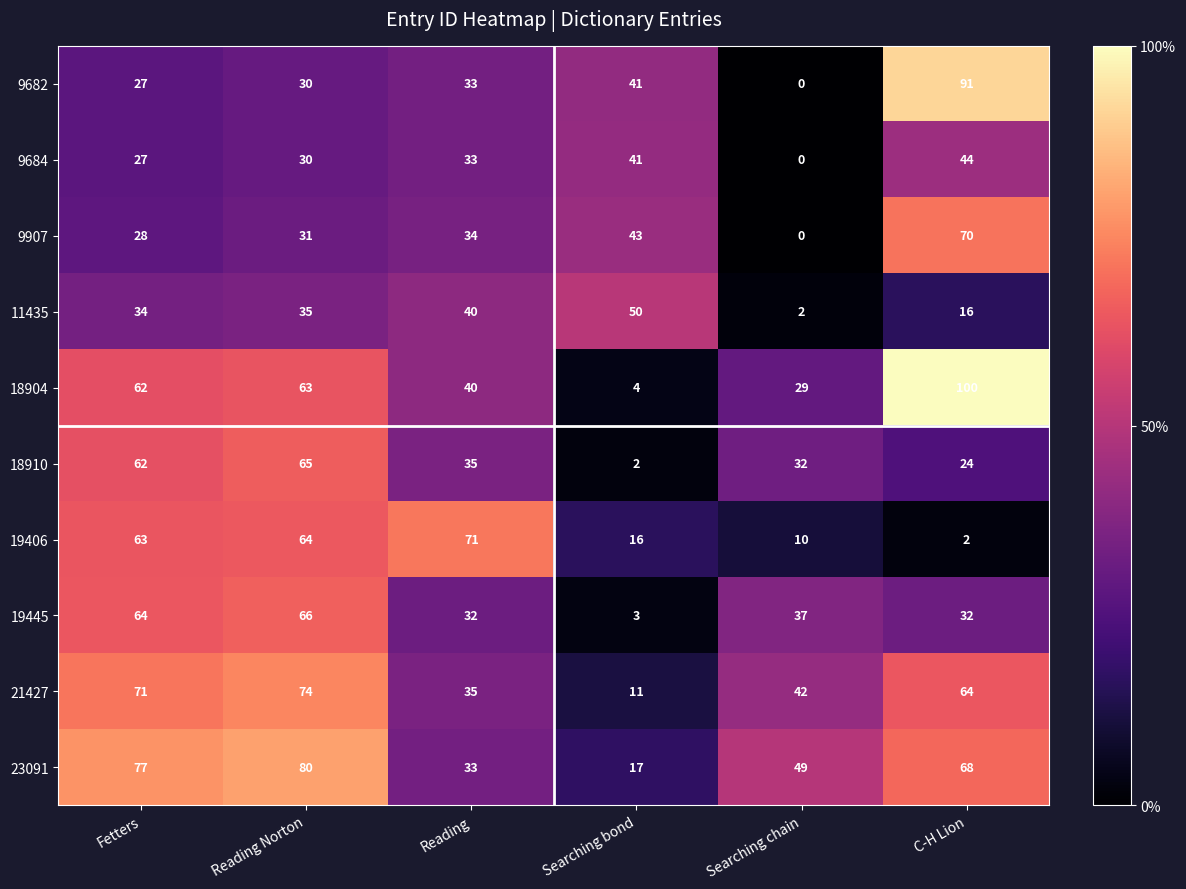

How many values in the 19406 series are below 63?

3